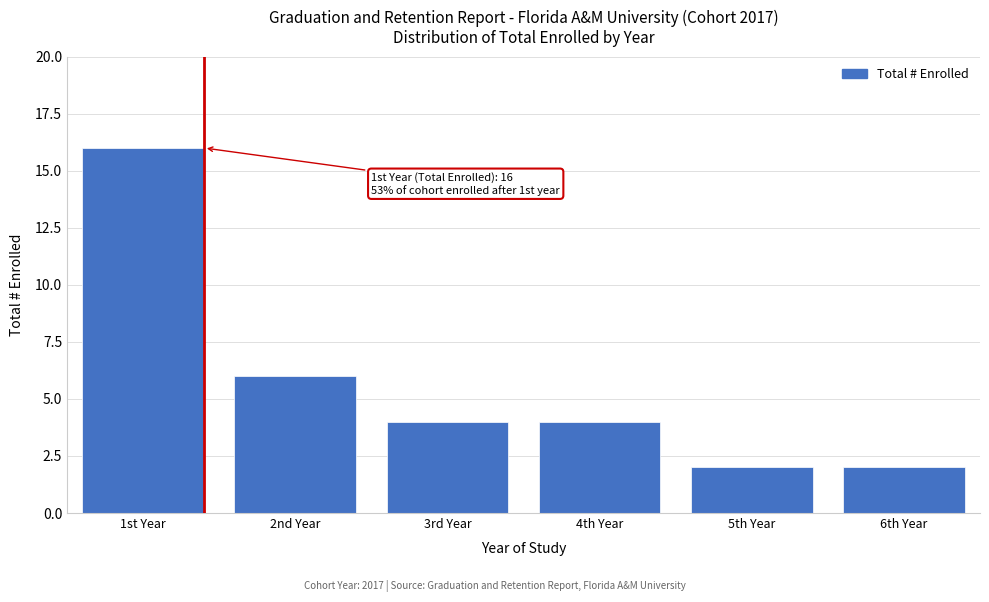

Reading left to right, list all the values displayed in this chart.

16	6	4	4	2	2